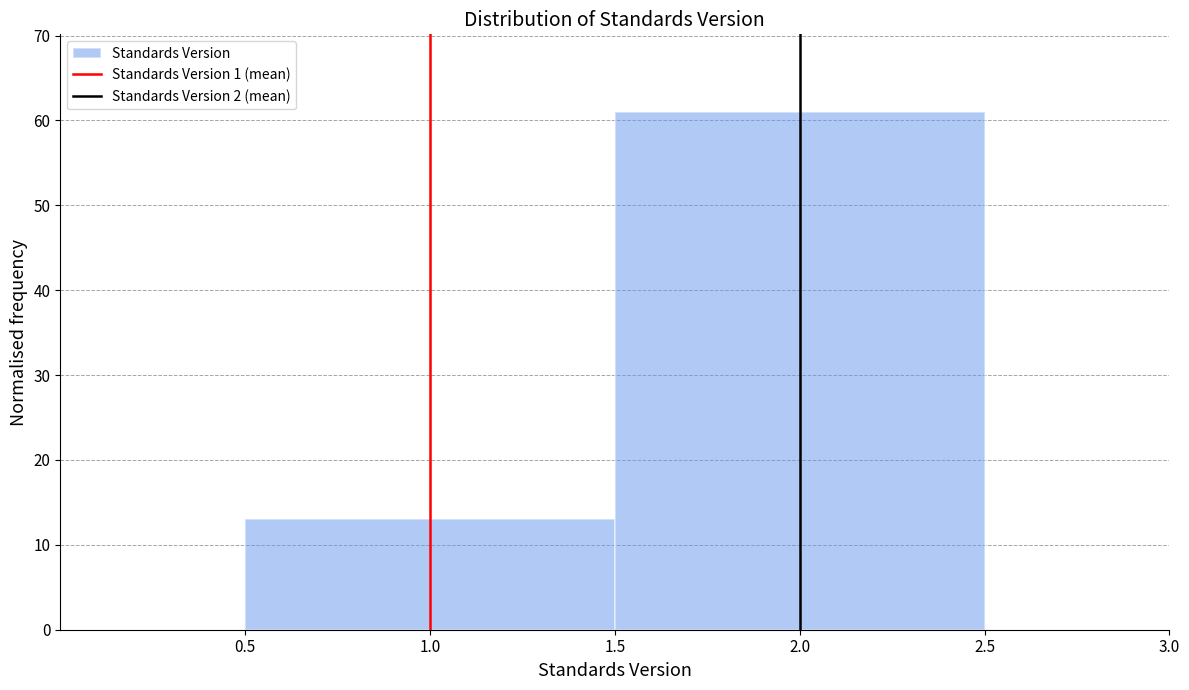

How tall is the bar that spans 1.5 to 2.5 on the x-axis? The values are not printed on the chart, so give them approximately, as read against the axis.

61